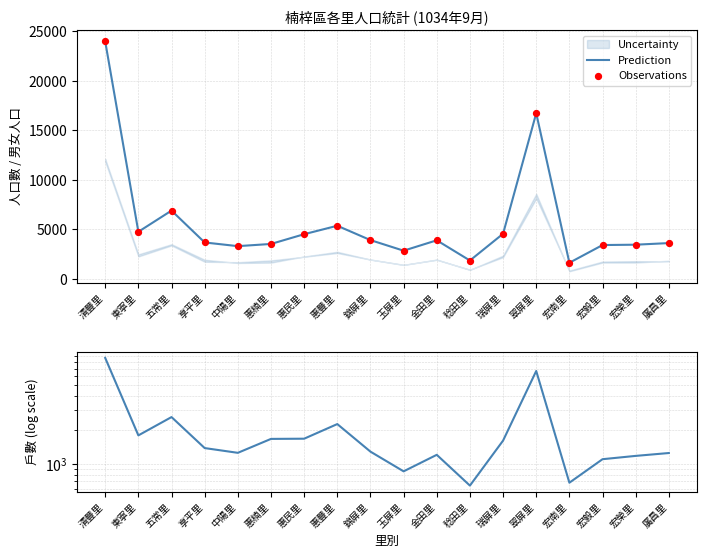

At how many categories does at least one series exceed 16823?

1